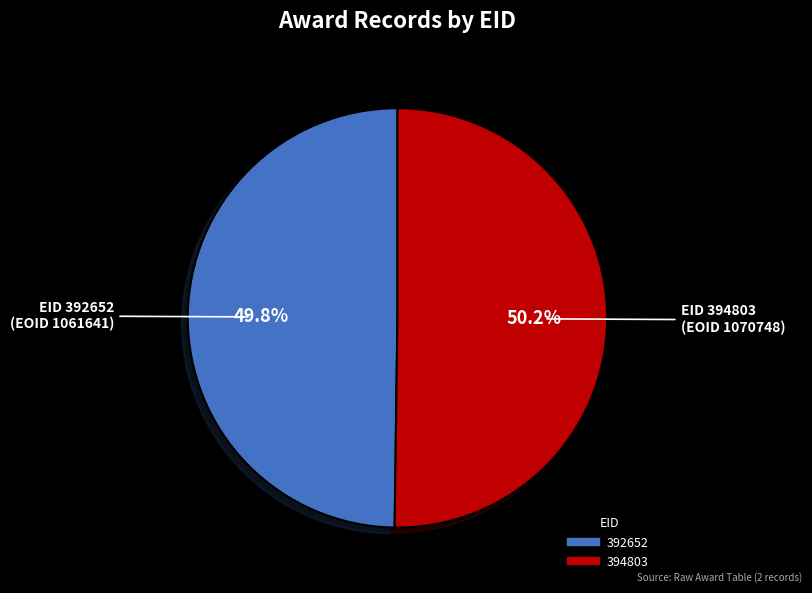

Does any single category account for the majority?

Yes